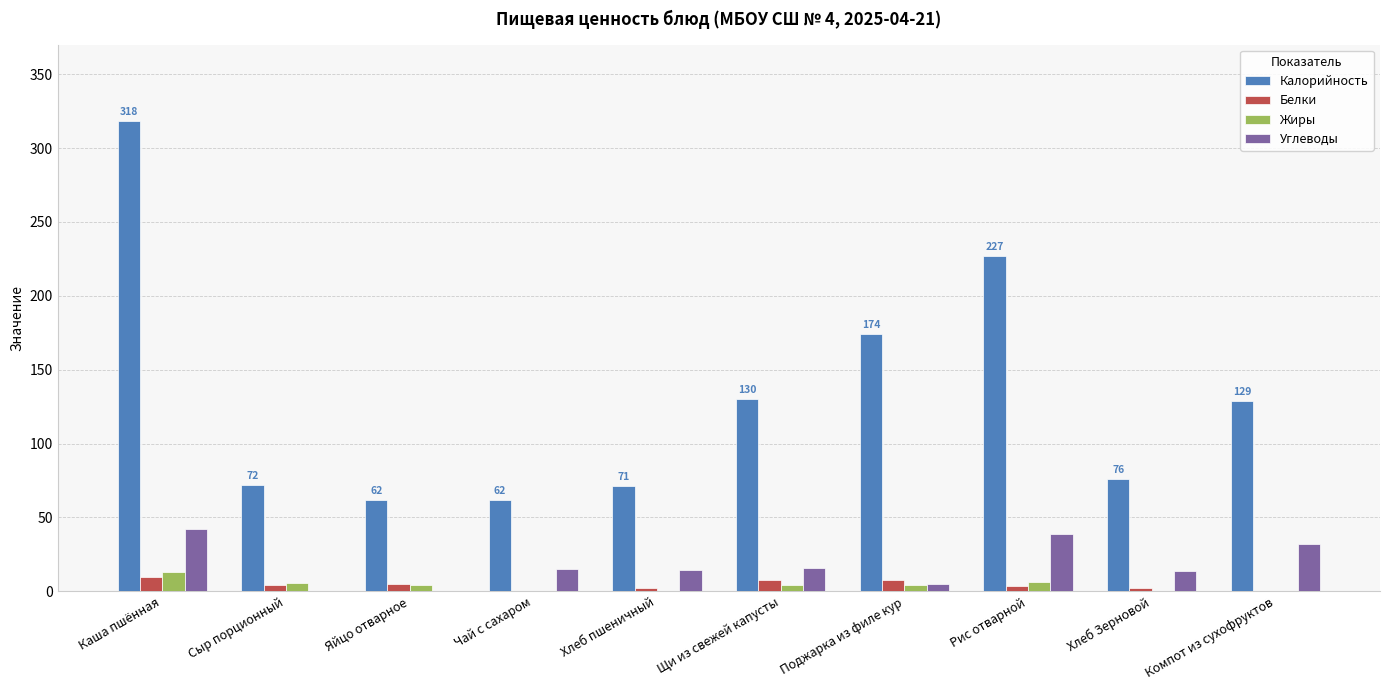

What is the sum of the Калорийность values at Чай с сахаром and Хлеб Зерновой?

138.0